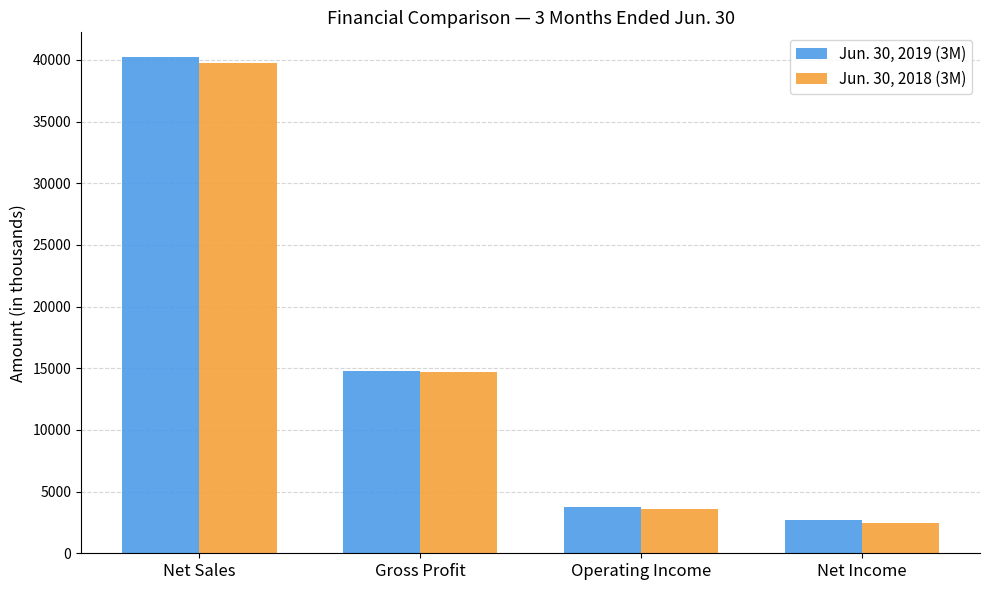

What is the total value across all series at Net Sales?

79971